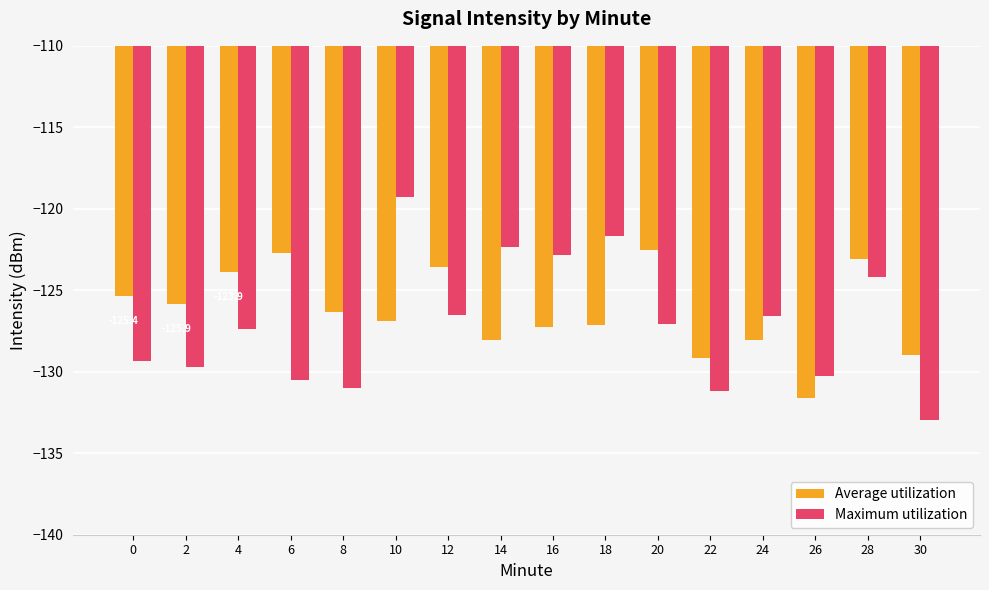

What value does the Average utilization series have at 22?

-129.2